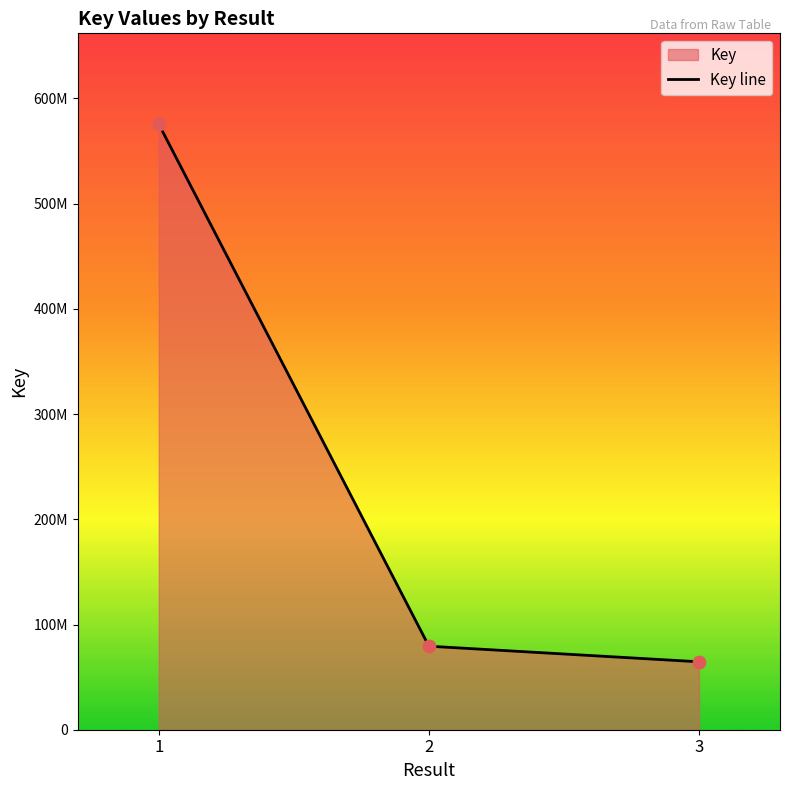

Between 2 and 1, which is larger?

1